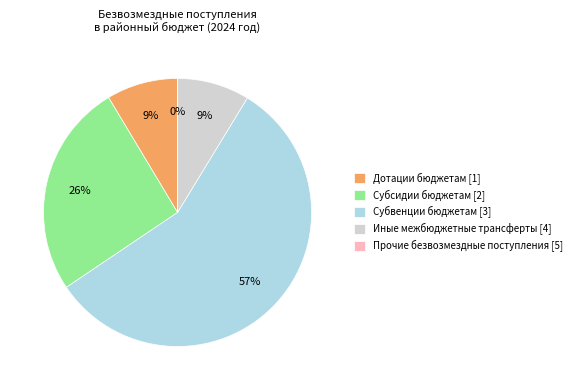

To the nearest percent, what is the combined percentage of Иные межбюджетные трансферты [4] and Субсидии бюджетам [2]?

35%